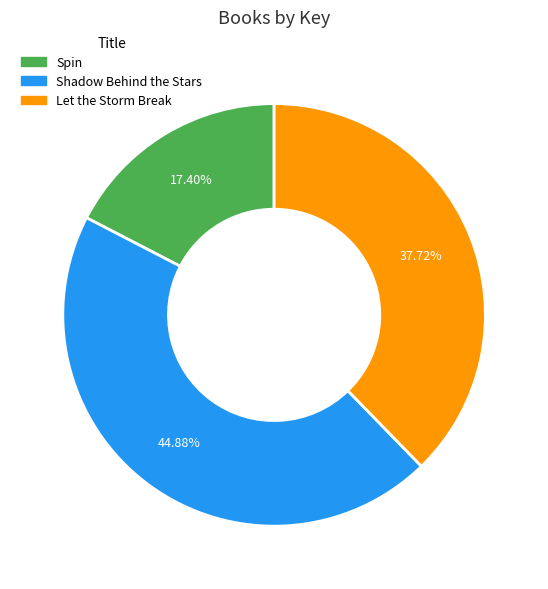

Do Spin and Let the Storm Break together represent more than half of the pie?

Yes